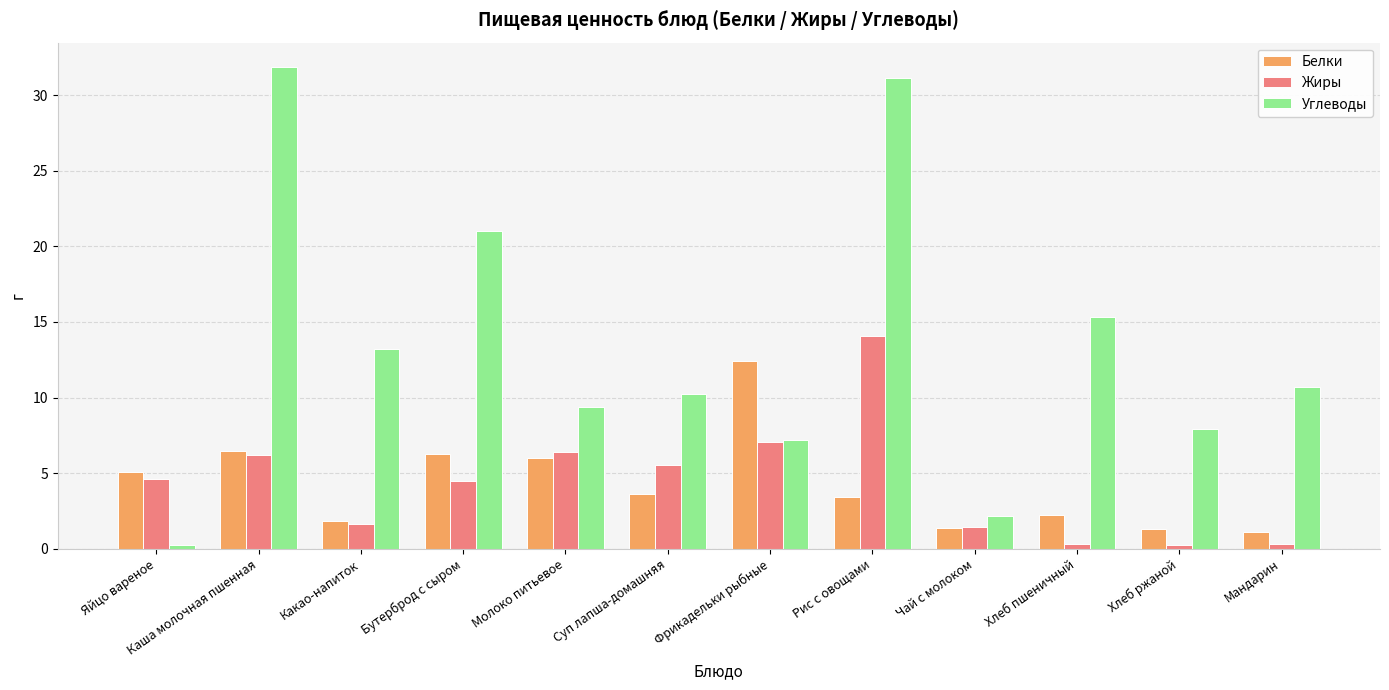

What is the greatest value displayed?

31.9